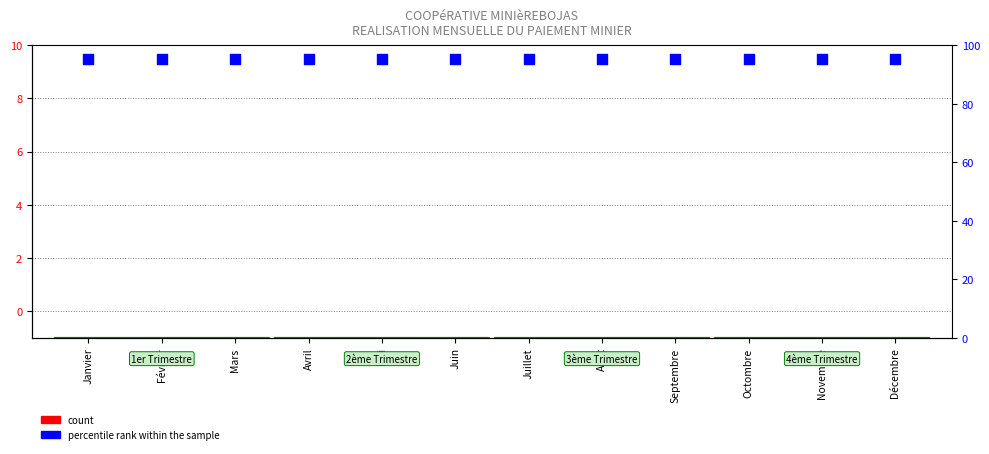

Which series reaches the maximum Y coordinate?

percentile rank within the sample